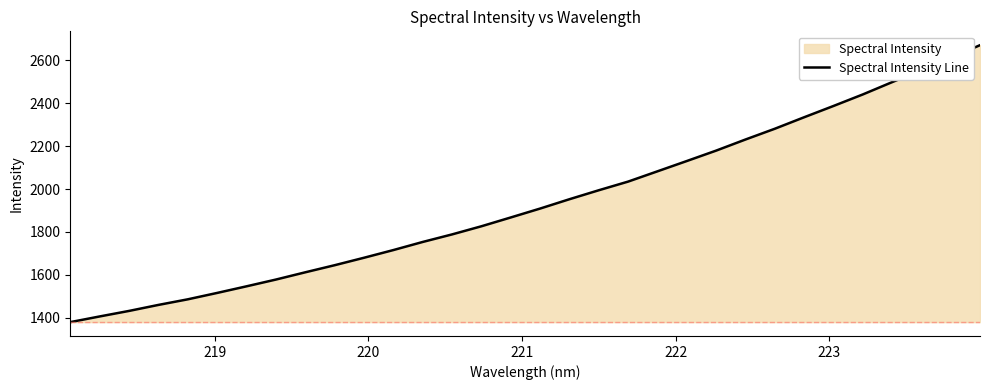

What is the maximum value shown in the chart?

2671.0